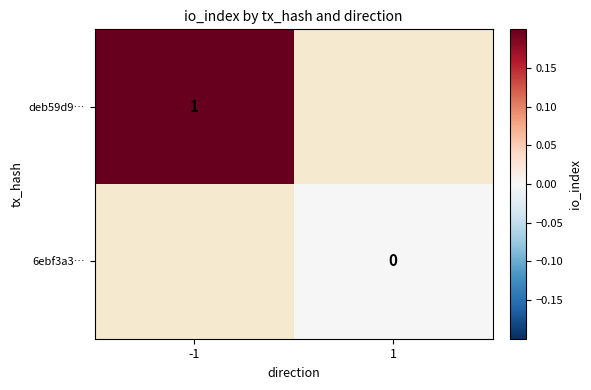

How many series are shown in this chart?

2